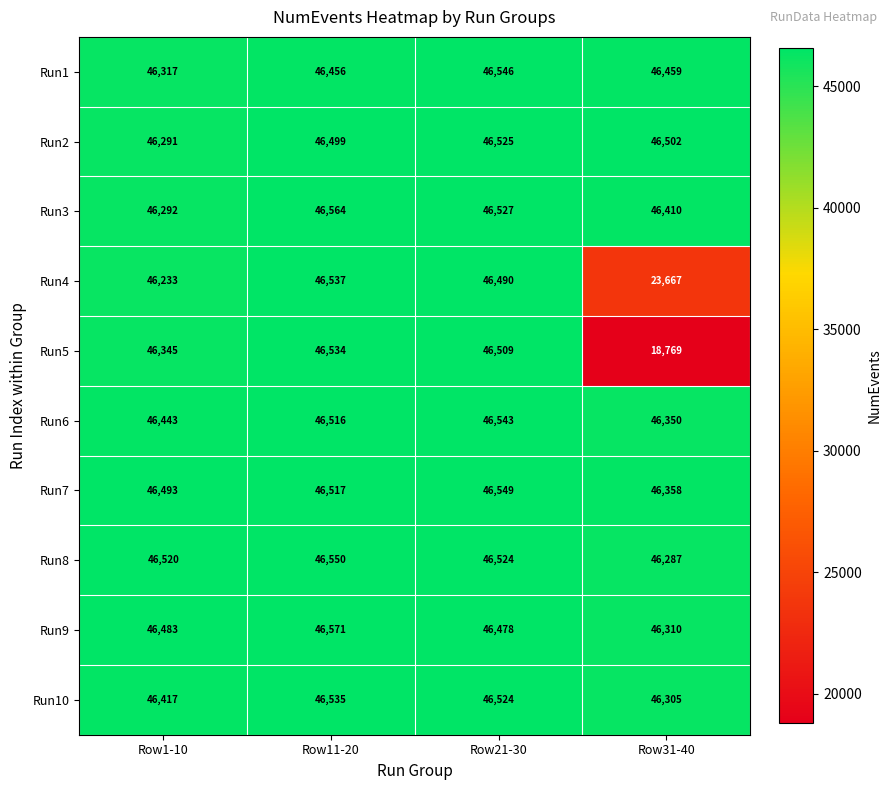

What value does the Run5 series have at Row31-40, to the nearest 50?

18750